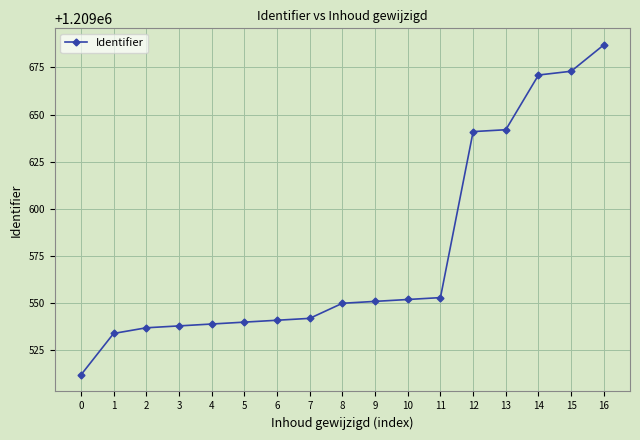

Which label corresponds to the largest value in the chart?

16